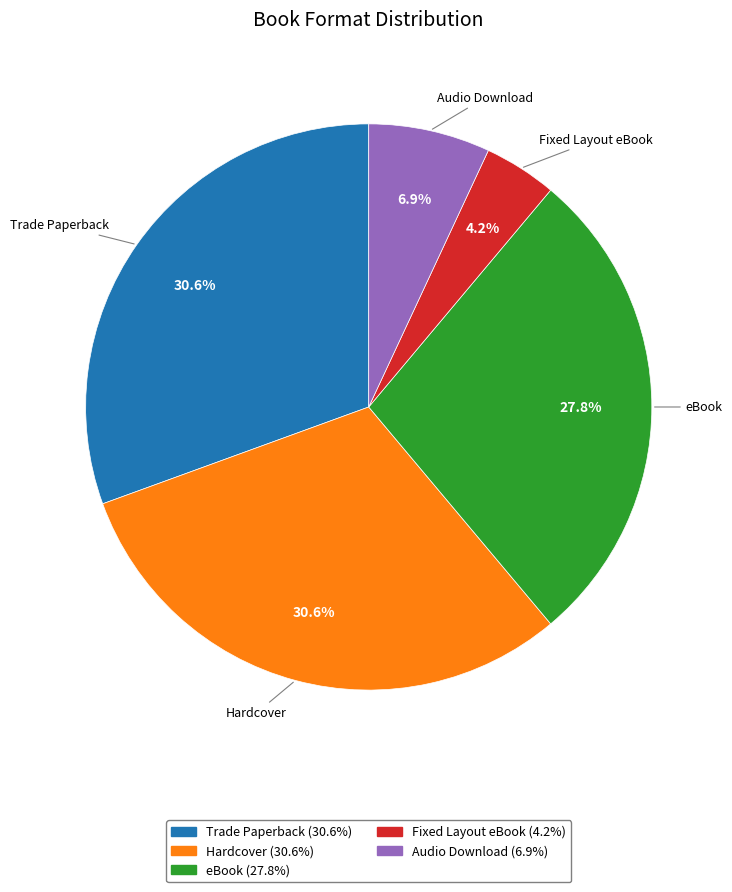

What is the ratio of the value at Hardcover to the value at eBook?

1.1